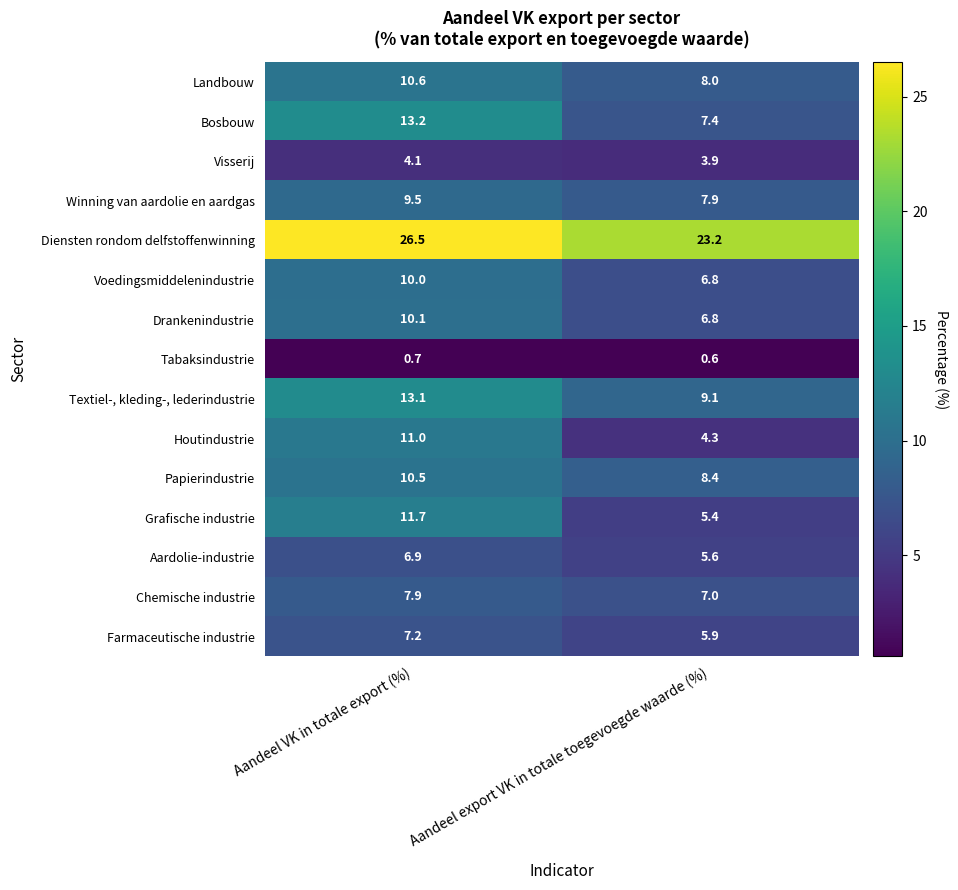

What is the difference between the maximum and minimum values in the Houtindustrie series?

6.7